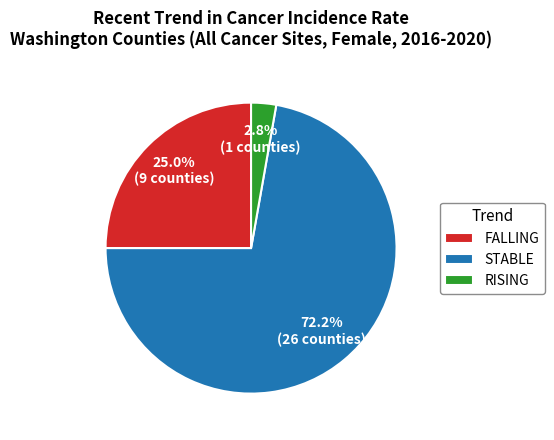

What is the majority slice?

STABLE